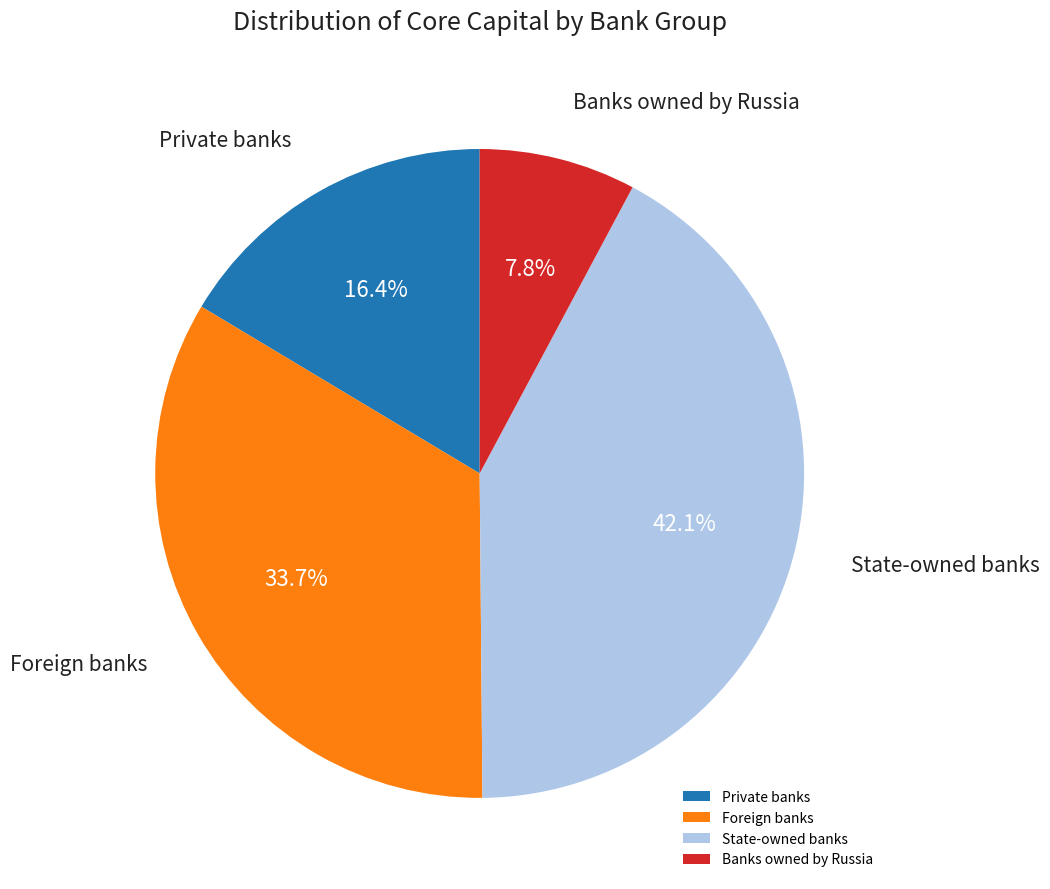

What percentage do State-owned banks and Foreign banks together represent?

75.8%